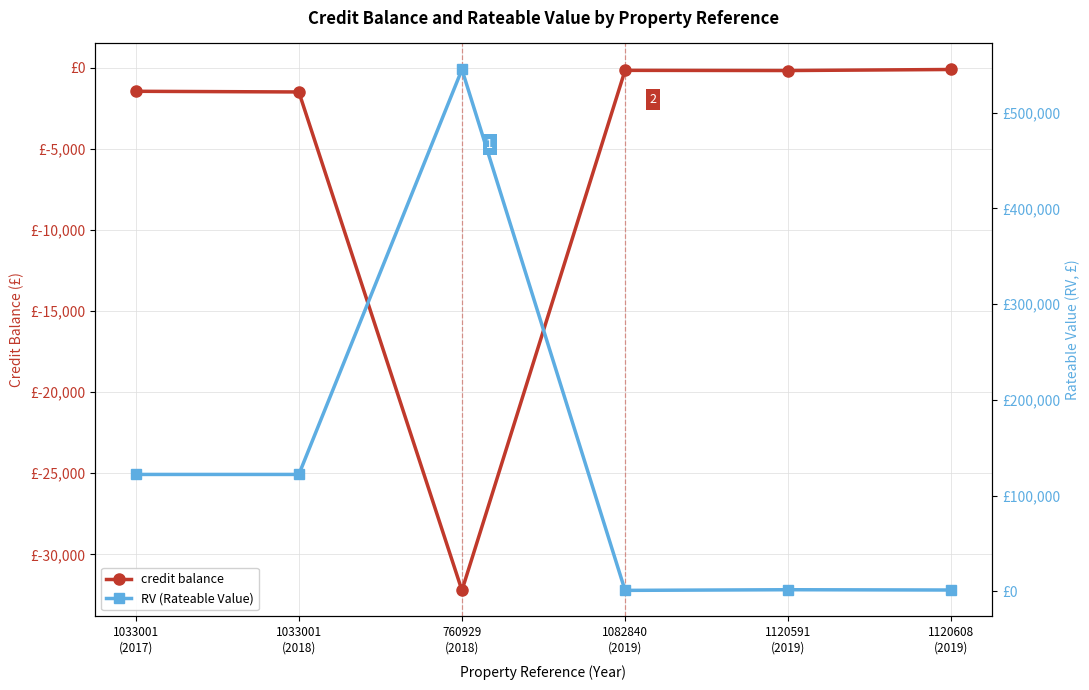

Reading right to left, transcribe all the data shown in this chart.

credit balance: -92.4	-157.3	-145.9	-32225.0	-1479.0	-1437.0
RV (Rateable Value): 1275.0	1575.0	900.0	545000.0	122000.0	122000.0